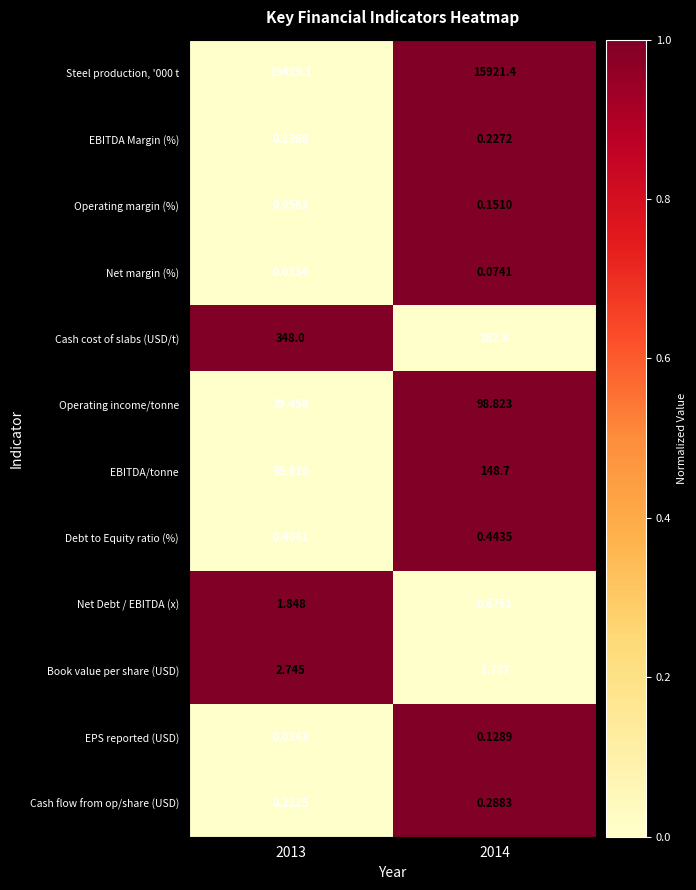

Is the value of Steel production, '000 t at 2013 greater than the value of Operating income/tonne at 2014?

Yes